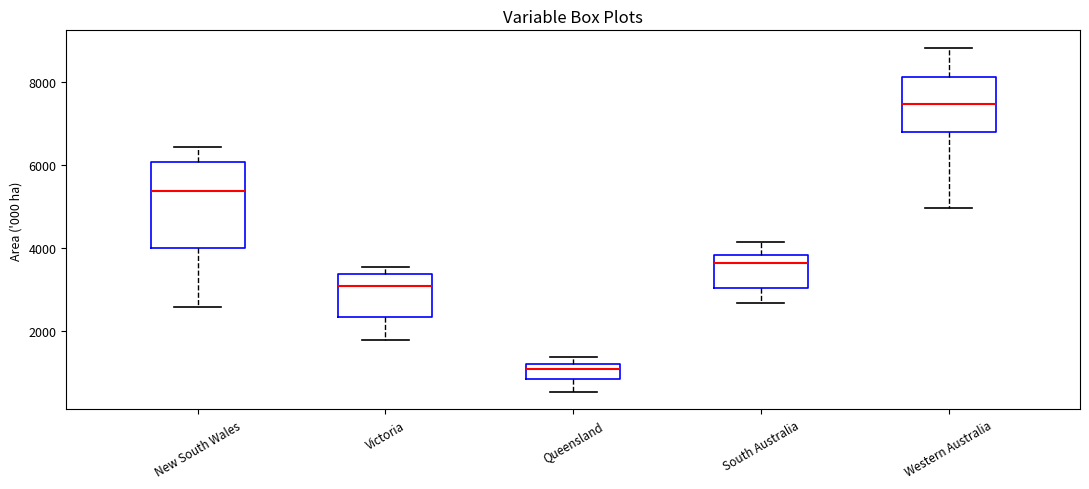

Where is the lower edge of the box for Victoria on the y-axis? The values are not printed on the chart, so give them approximately, as read against the axis.

2400